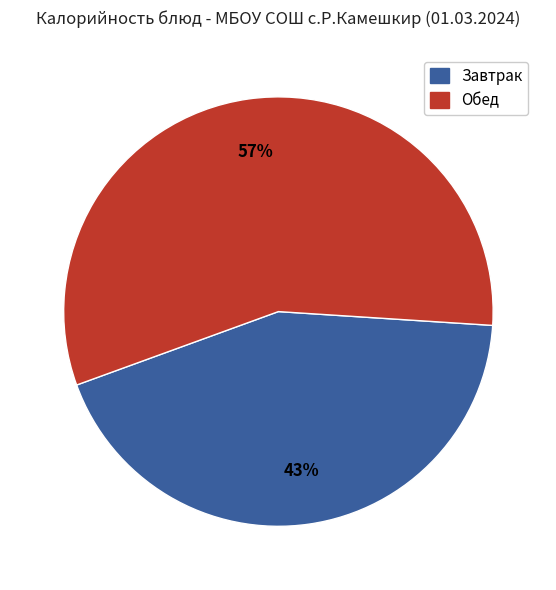

To the nearest percent, what is the average slice percentage?

50%